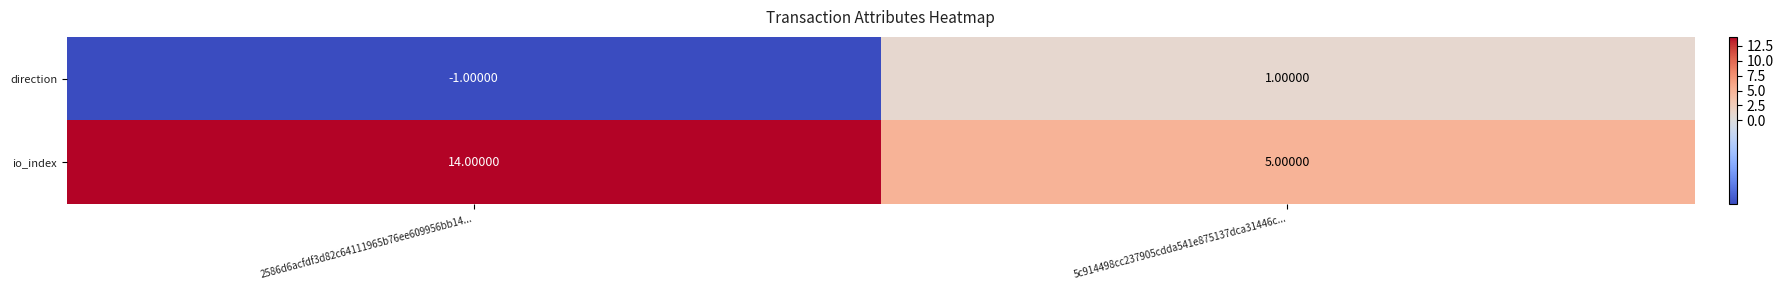

How many data points does each series have?

2